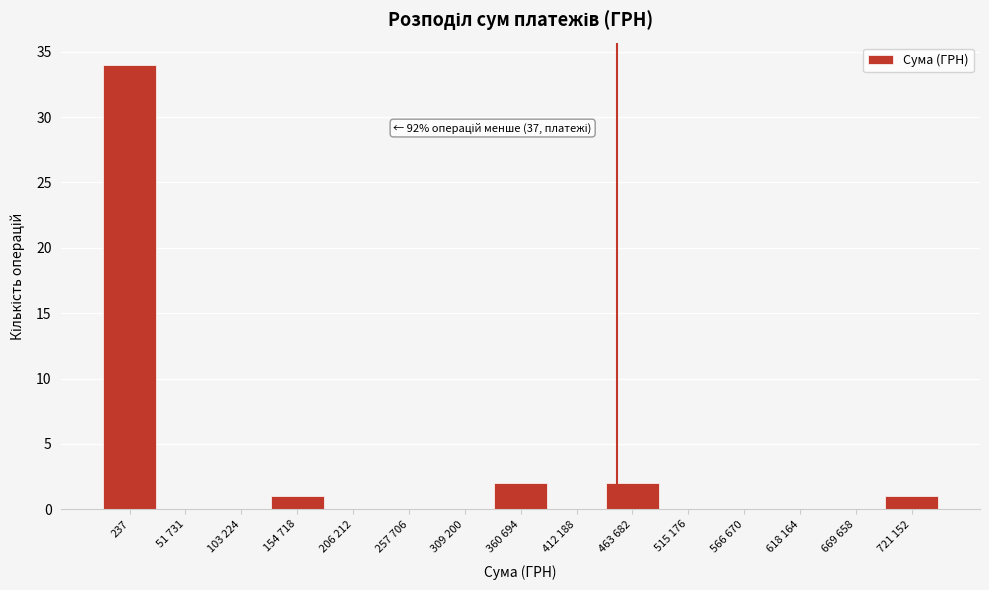

Reading right to left, list all the values displayed in this chart.

721 152=1	669 658=0	618 164=0	566 670=0	515 176=0	463 682=2	412 188=0	360 694=2	309 200=0	257 706=0	206 212=0	154 718=1	103 224=0	51 731=0	237=34